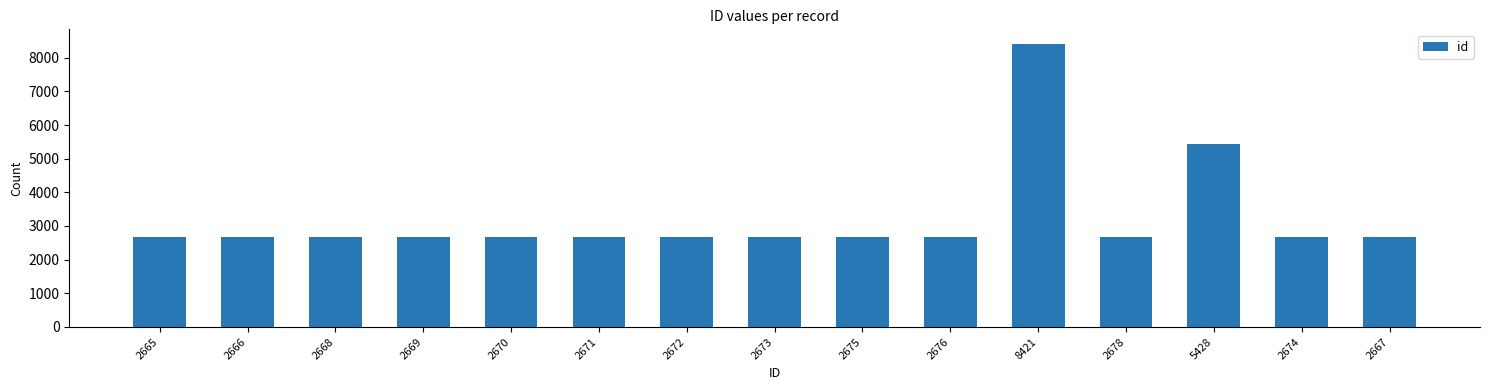

At which label is the value closest to 5543?

5428